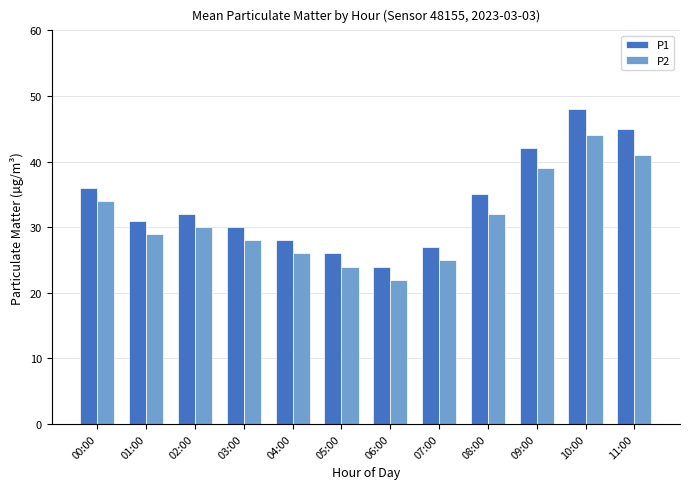

What is the total value across all series at 03:00?

58